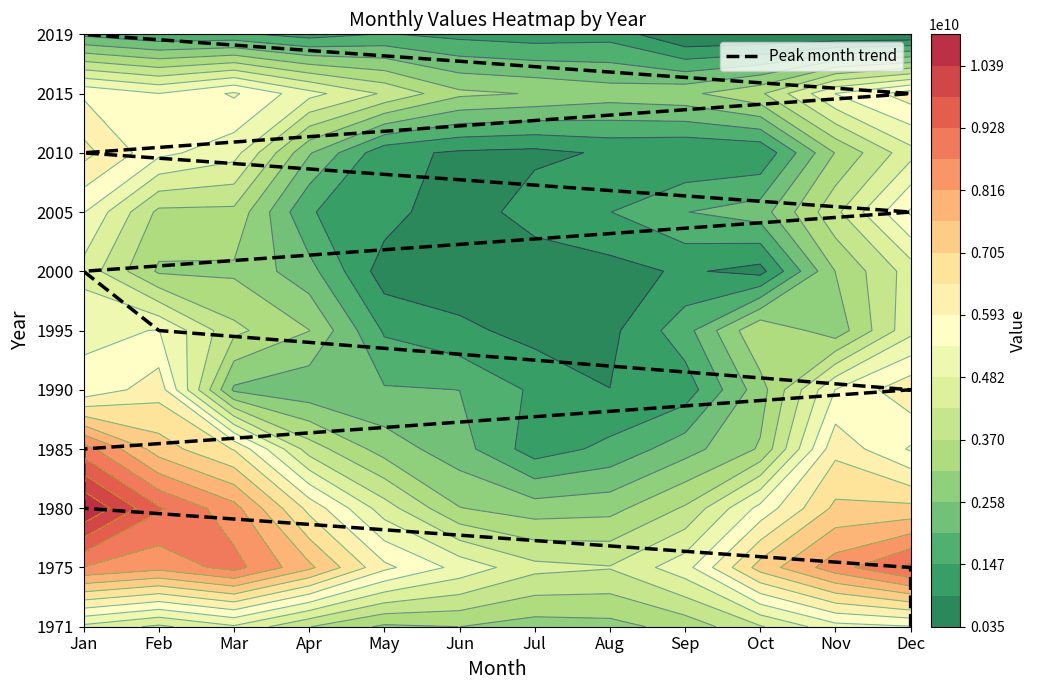

The value at Dec is -7. True or false?

False